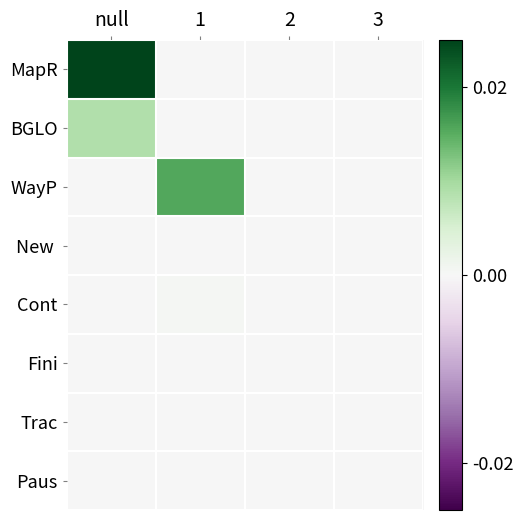

Which category has the lowest value across all series?

1